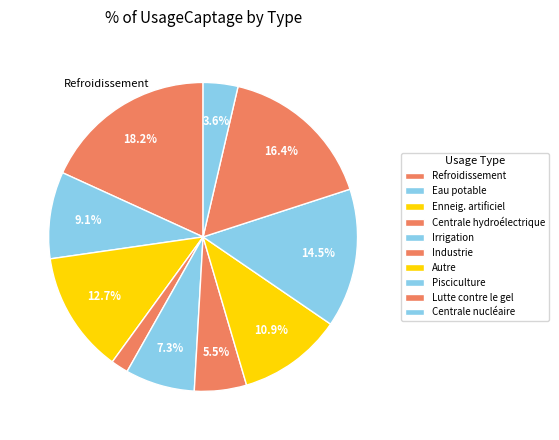

What percentage is the Autre slice, to the nearest percent?

11%